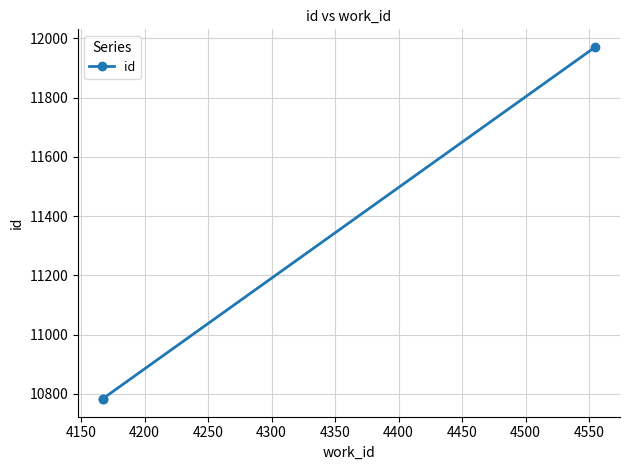

What is the greatest value displayed?

11971